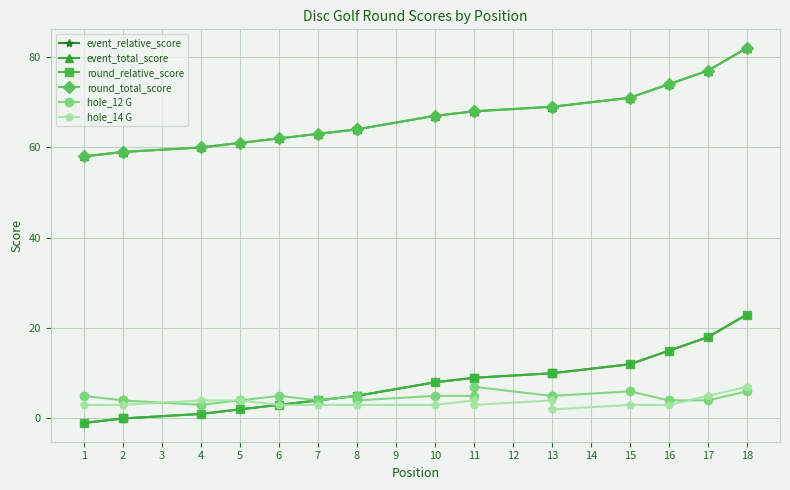

What is the maximum value for event_relative_score?

23